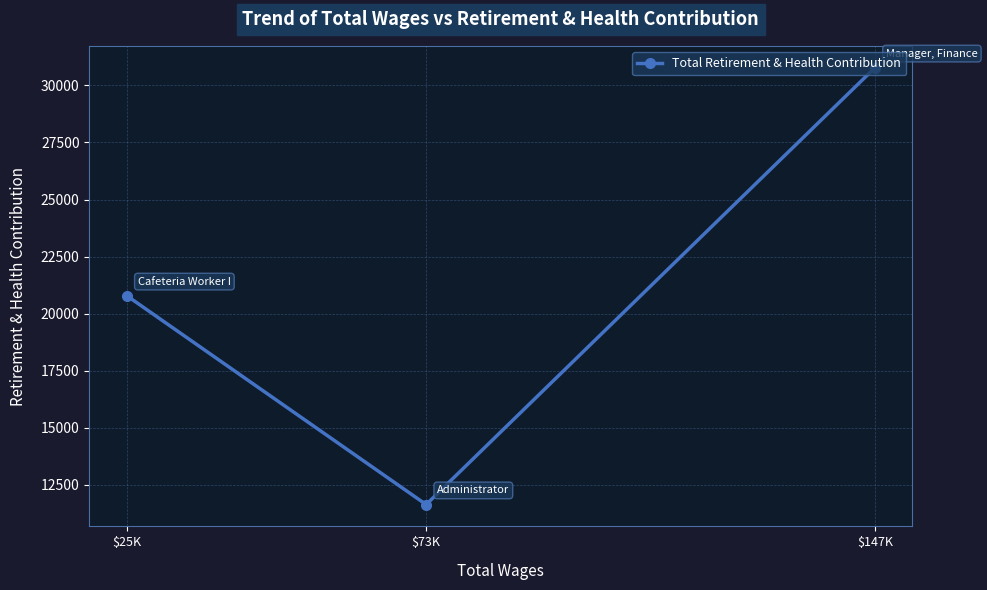

Which label corresponds to the largest value in the chart?

$147K